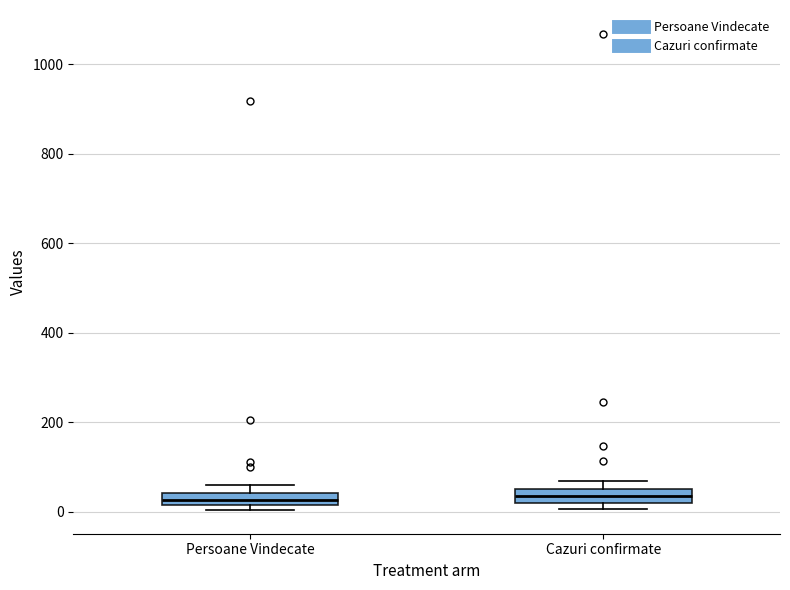

Where is the upper edge of the box for Persoane Vindecate on the y-axis? The values are not printed on the chart, so give them approximately, as read against the axis.

40